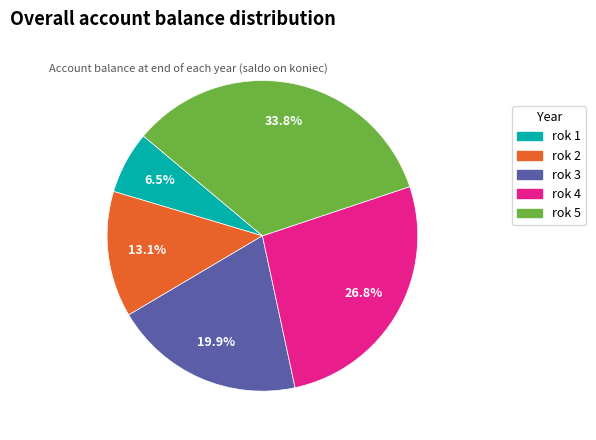

Does any single category account for the majority?

No